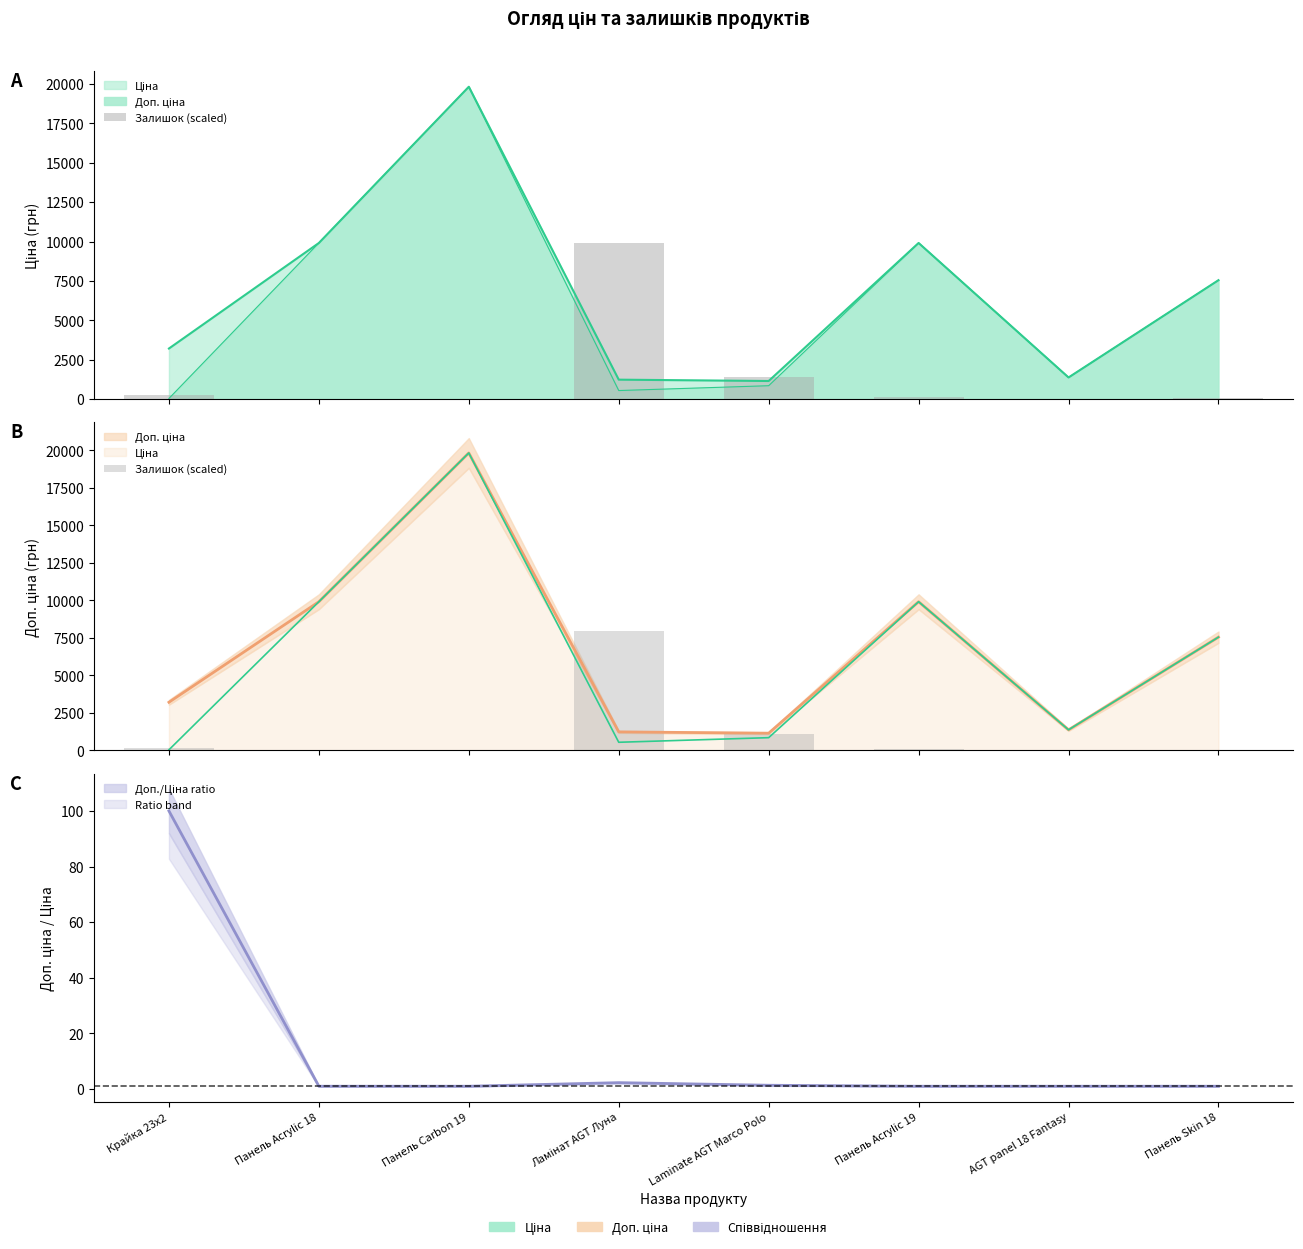

What is the minimum value shown in the chart?

5.9